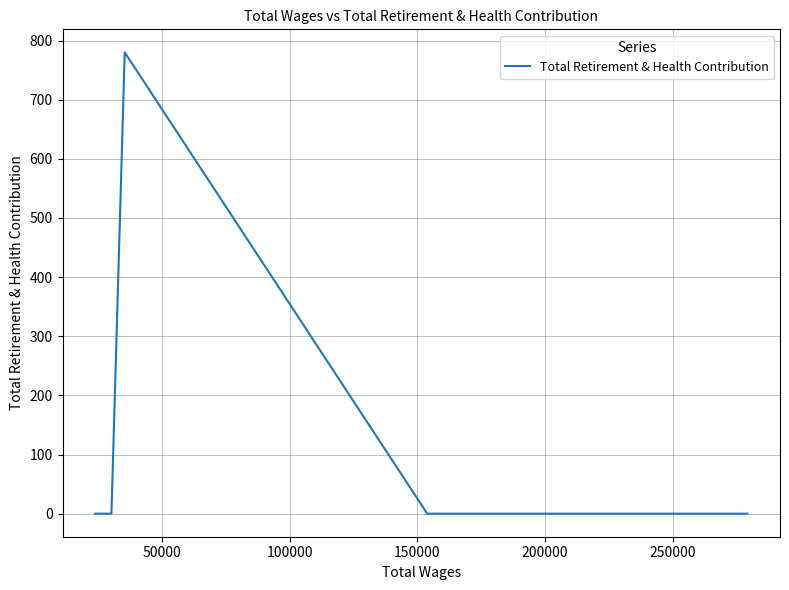

Reading left to right, what are all the values shown in this chart?

0	0	780	0	0